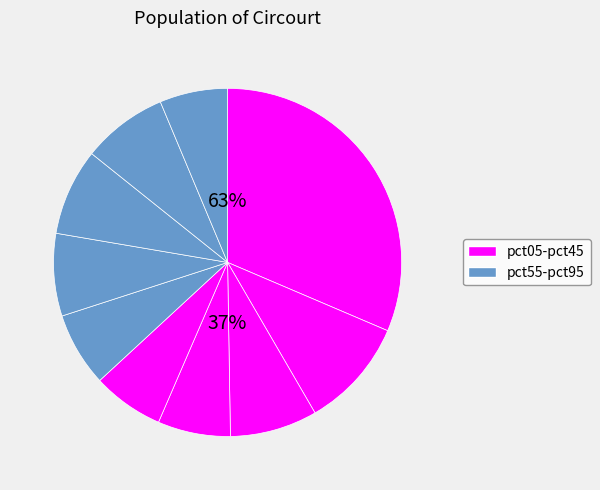

How many slices are in this pie chart?

10